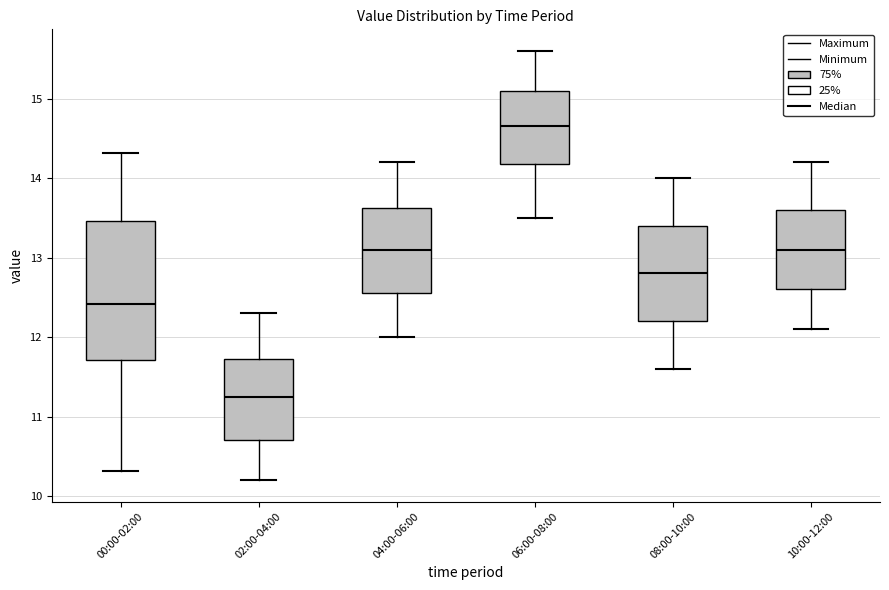

Which box has the lowest median line?

02:00-04:00